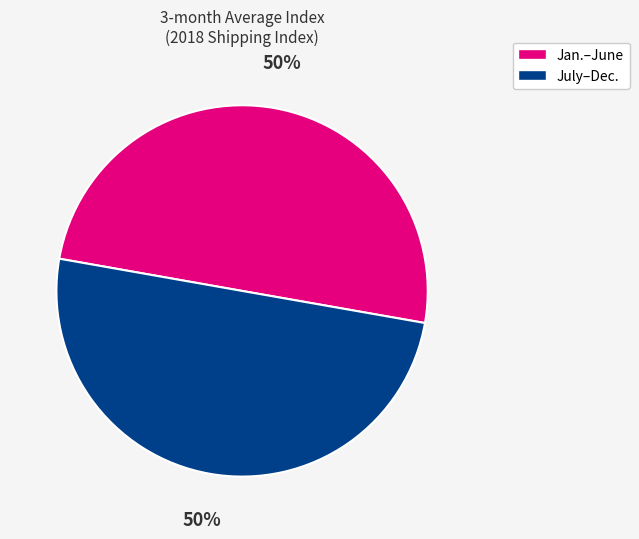

To the nearest percent, what is the average slice percentage?

50%